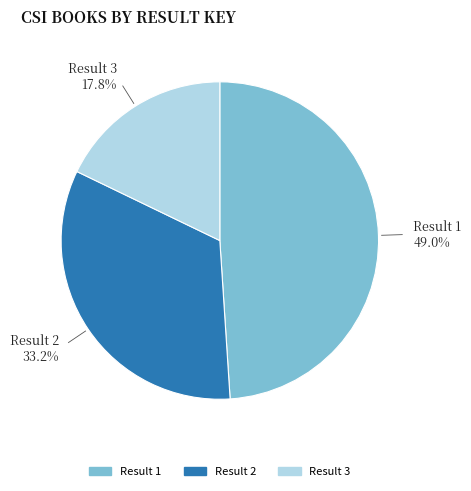

To the nearest percent, what portion does Result 1 represent?

49%